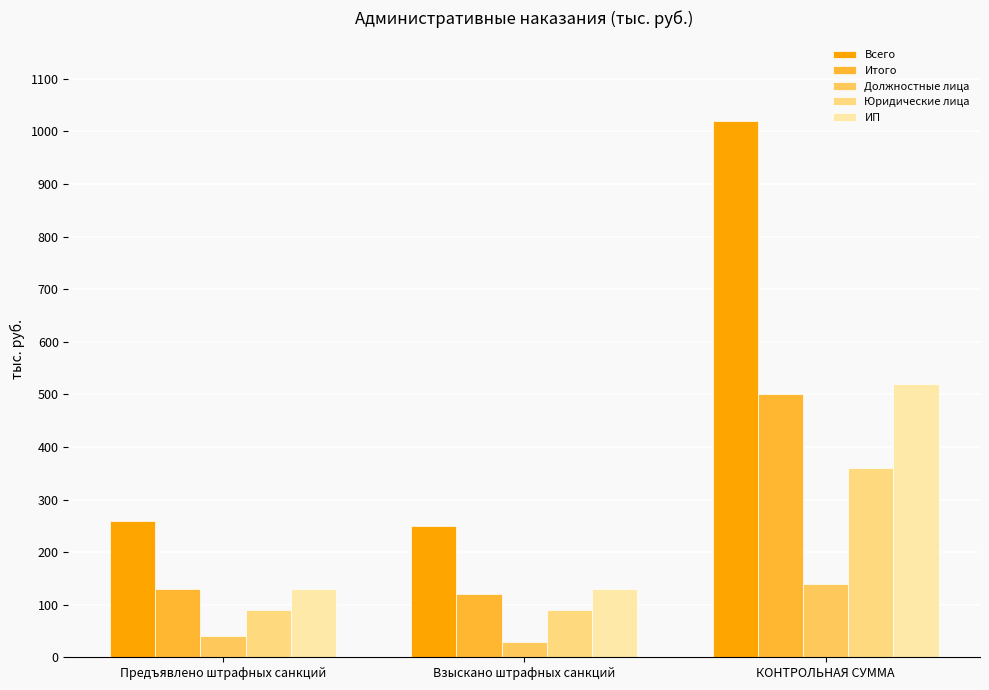

The value of ИП at КОНТРОЛЬНАЯ СУММА is 520. True or false?

True